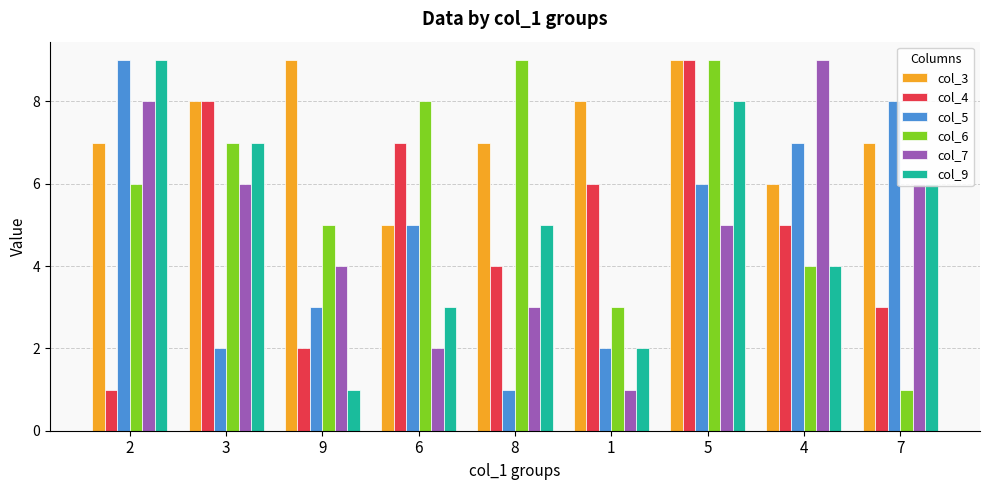

What is the difference between the highest and lowest values at 6?

6